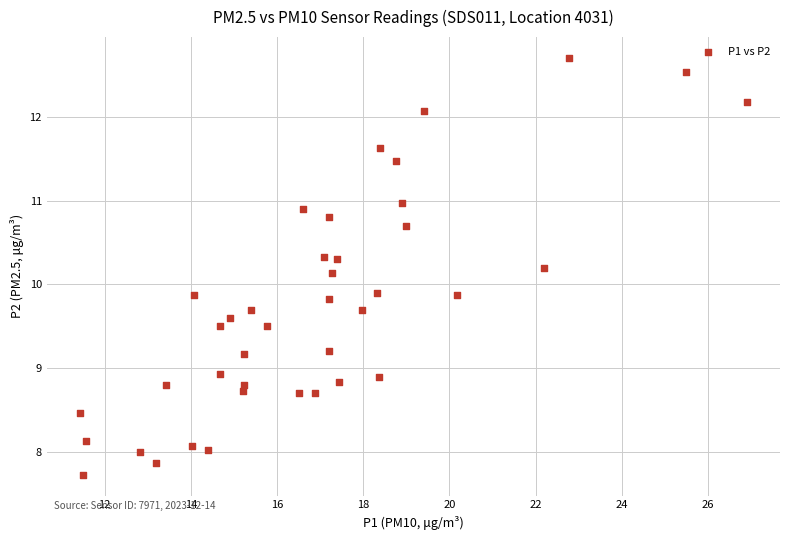

What is the range of X values (max minus min)?

15.5